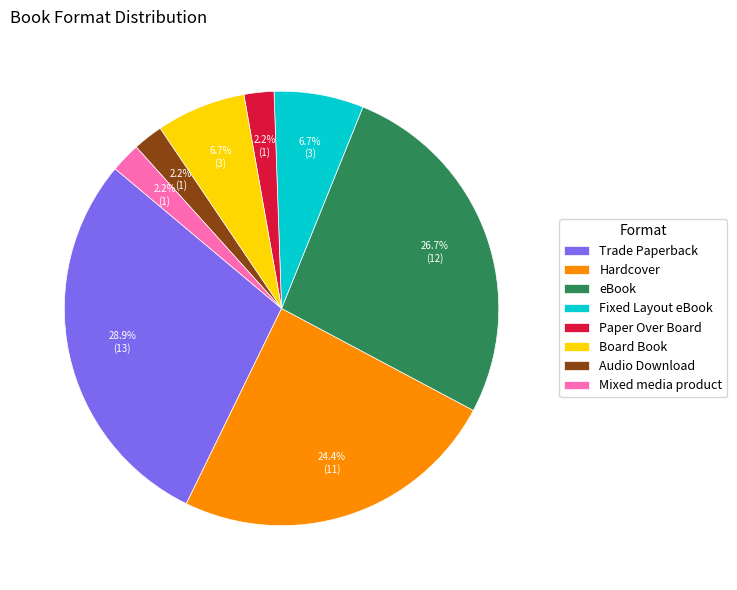

Approximately how many times larger is the value at Mixed media product compared to Trade Paperback?

0.1